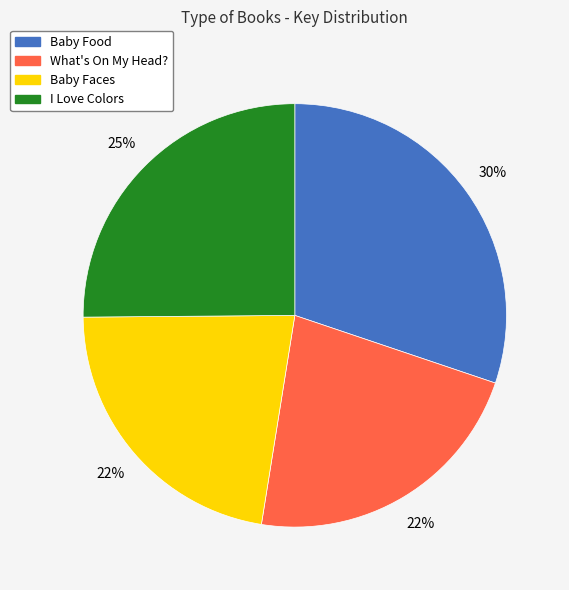

Is it true that Baby Food is 30% of the pie?

True